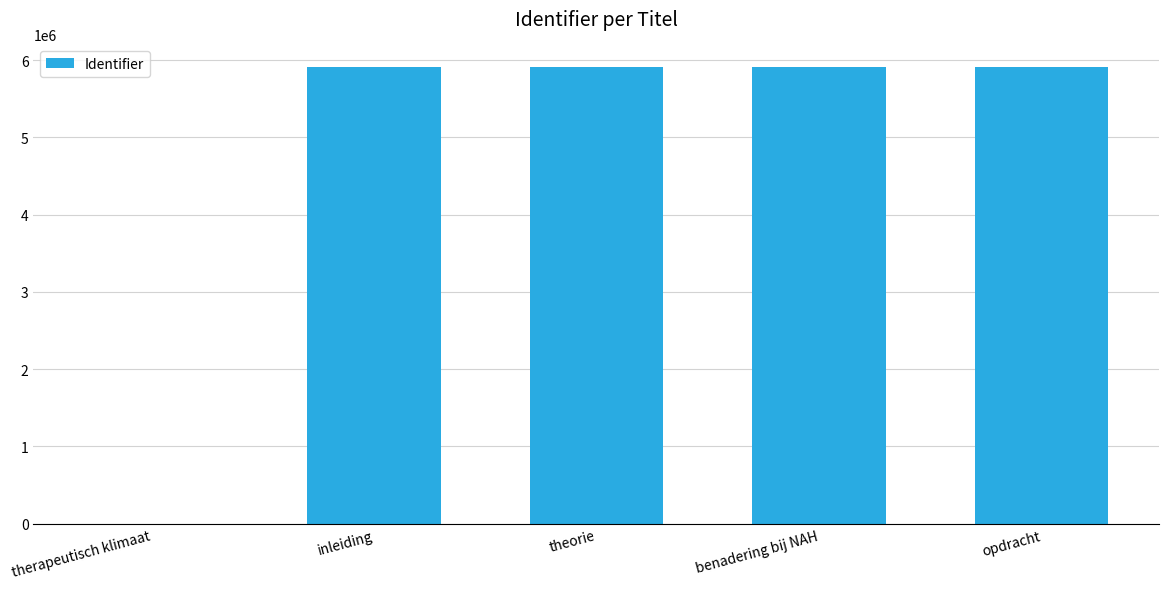

Is it true that the value at inleiding is 1516280?

False